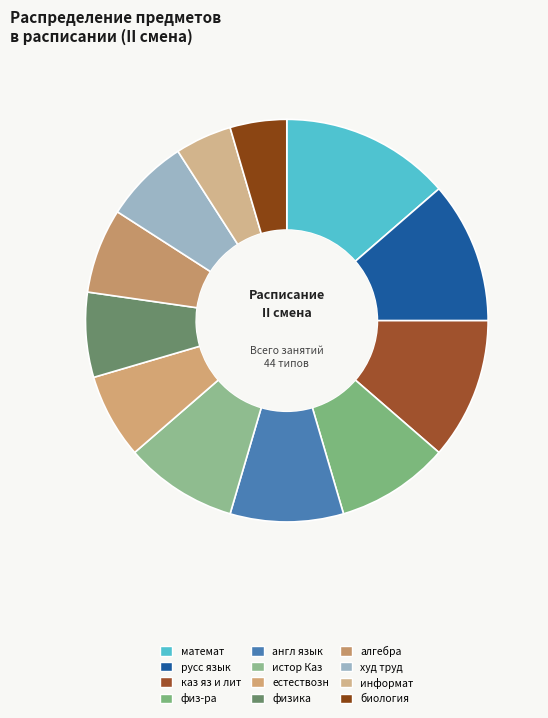

Does алгебра account for over 50% of the chart?

No